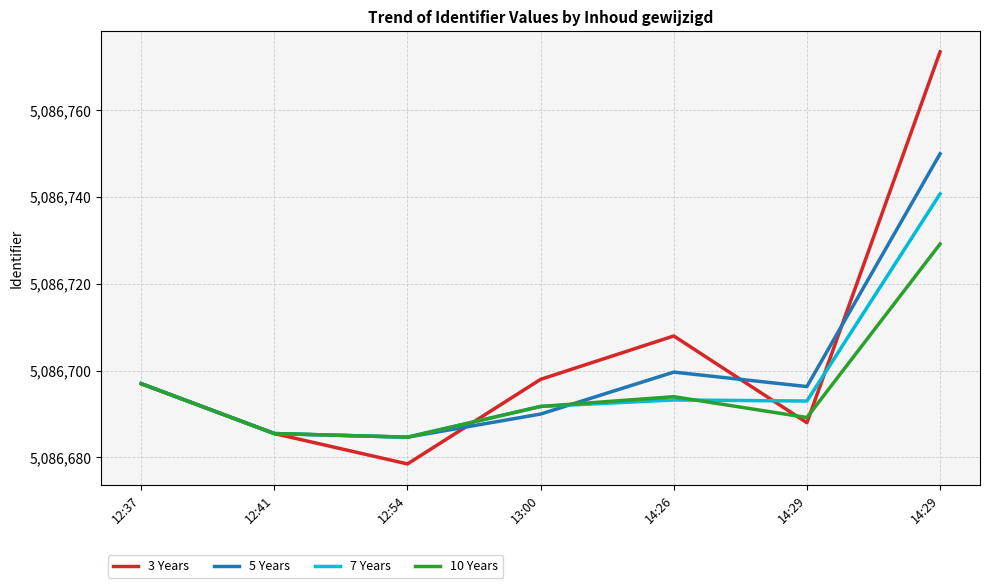

Reading left to right, transcribe all the data shown in this chart.

3 Years: 5086697.0	5086685.5	5086678.5	5086698.0	5086708.0	5086688.0	5086773.5
5 Years: 5086697.0	5086685.5	5086684.7	5086690.0	5086699.7	5086696.3	5086750.0
7 Years: 5086697.0	5086685.5	5086684.7	5086691.8	5086693.2	5086693.0	5086740.8
10 Years: 5086697.0	5086685.5	5086684.7	5086691.8	5086694.0	5086689.2	5086729.2